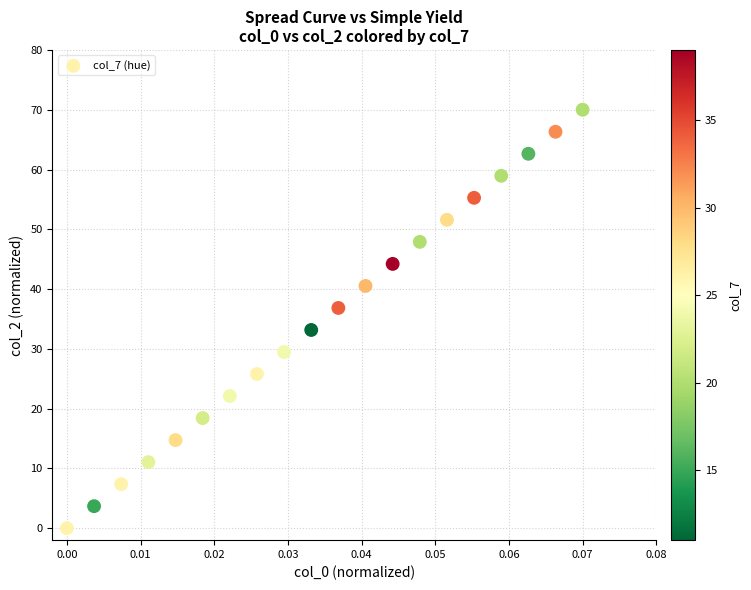

List the coordinates of all points as (X, Y) pairs, reading left to right.

(0.0, 0.0)  (0.0, 3.7)  (0.0, 7.4)  (0.0, 11.1)  (0.0, 14.7)  (0.0, 18.4)  (0.0, 22.1)  (0.0, 25.8)  (0.0, 29.5)  (0.0, 33.2)  (0.0, 36.8)  (0.0, 40.5)  (0.0, 44.2)  (0.0, 47.9)  (0.1, 51.6)  (0.1, 55.3)  (0.1, 58.9)  (0.1, 62.6)  (0.1, 66.3)  (0.1, 70.0)